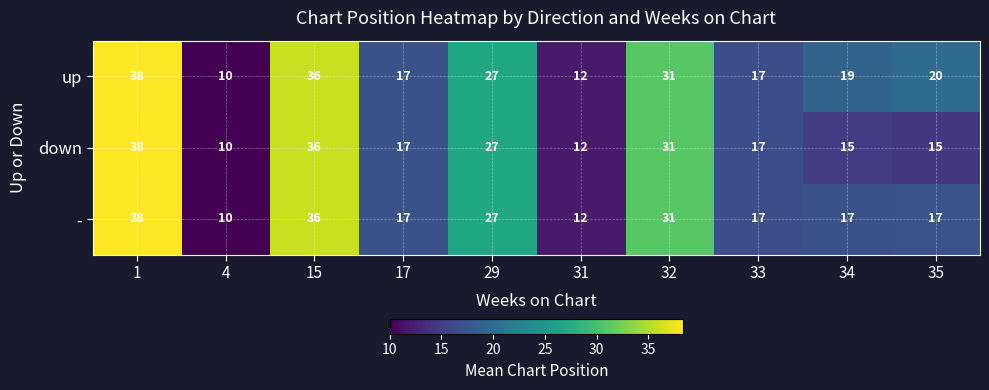

Reading right to left, transcribe all the data shown in this chart.

up: 35=20	34=19	33=17	32=31	31=12	29=27	17=17	15=36	4=10	1=38
down: 35=15	34=15	33=17	32=31	31=12	29=27	17=17	15=36	4=10	1=38
-: 35=17	34=17	33=17	32=31	31=12	29=27	17=17	15=36	4=10	1=38